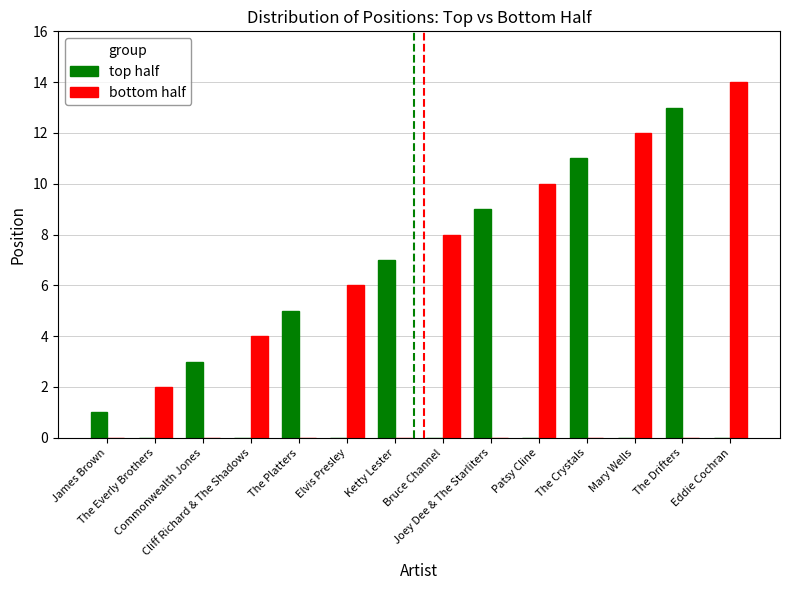

What is the highest value of the top half series?

13